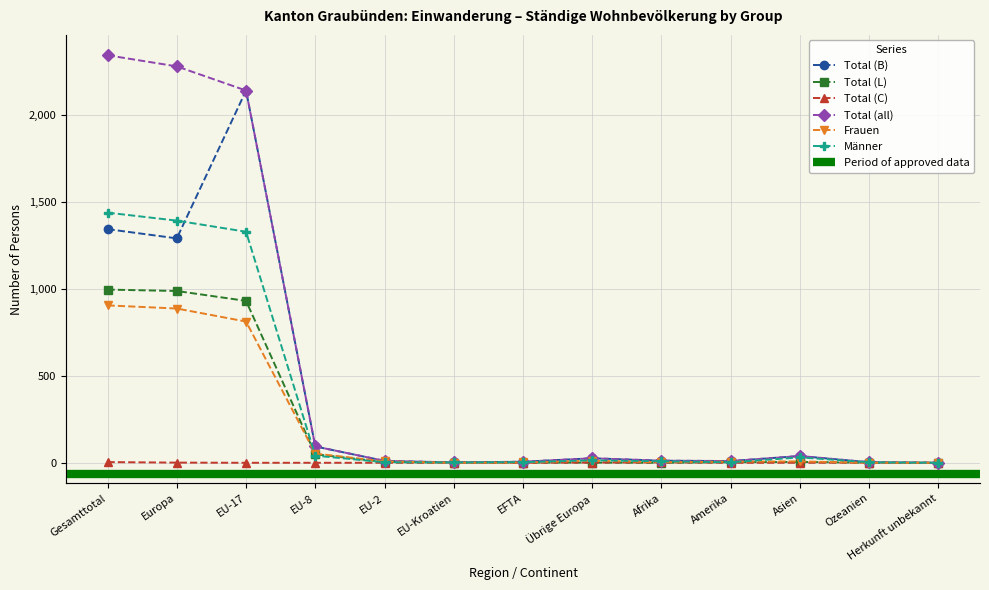

What is the label of the 1st point from the right?

Herkunft unbekannt